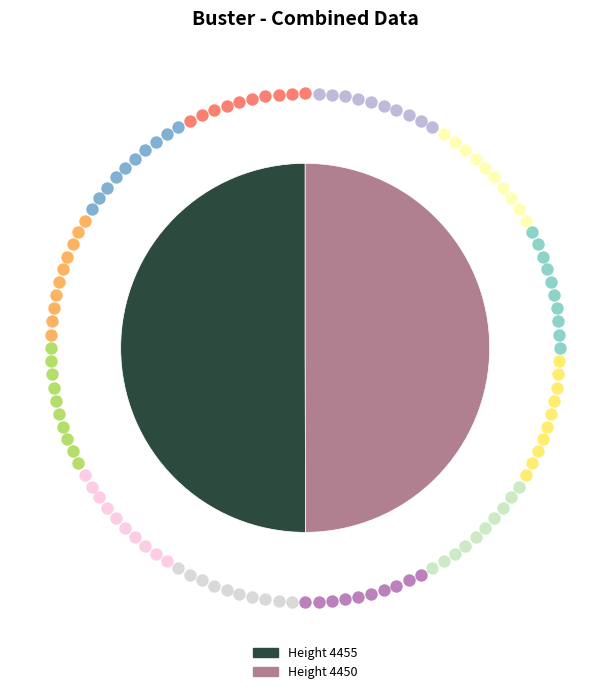

Rank the categories by value from lowest to highest.

4450, 4455